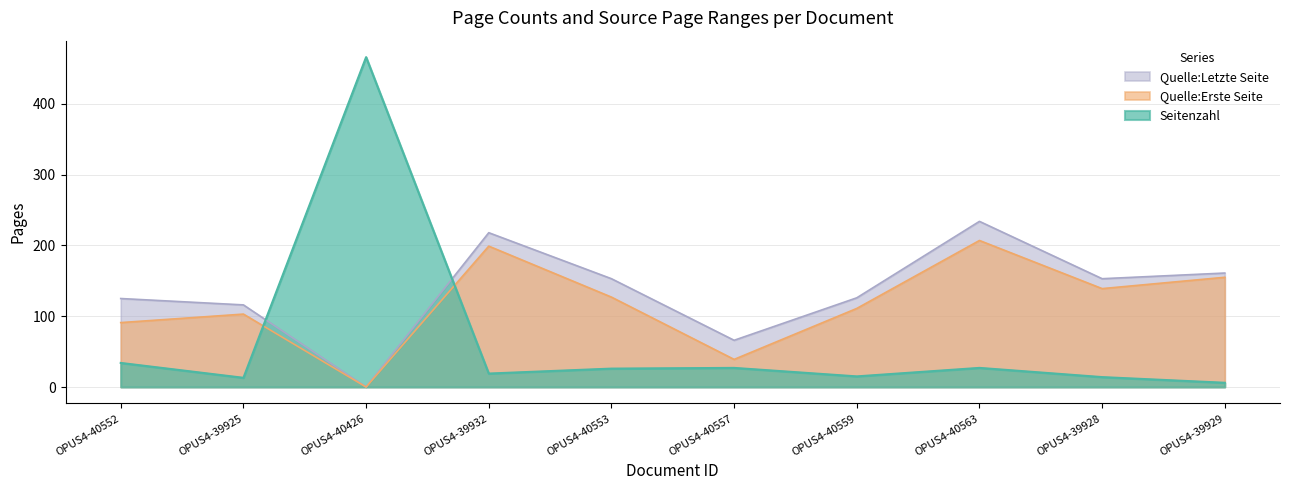

At how many categories does at least one series exceed 387?

1